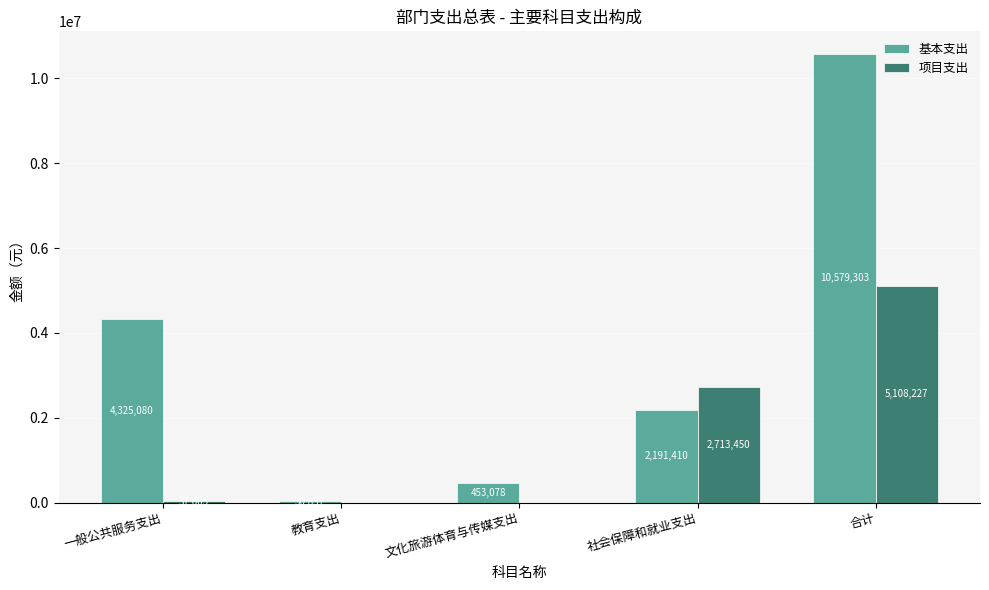

True or false: 基本支出 has a value of 4325080 at 一般公共服务支出.

True